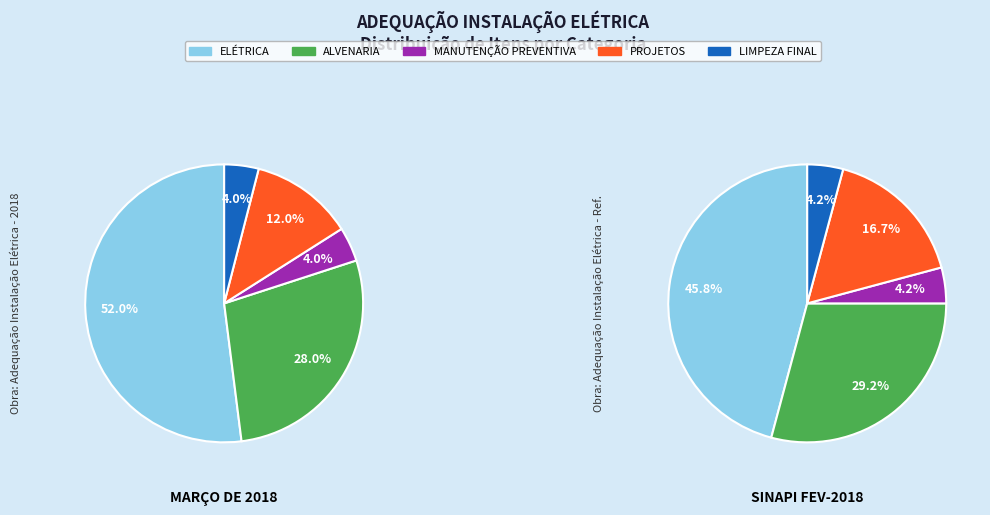

To the nearest percent, what is the combined percentage of ALVENARIA and MANUTENÇÃO PREVENTIVA DO GERADOR?

33%